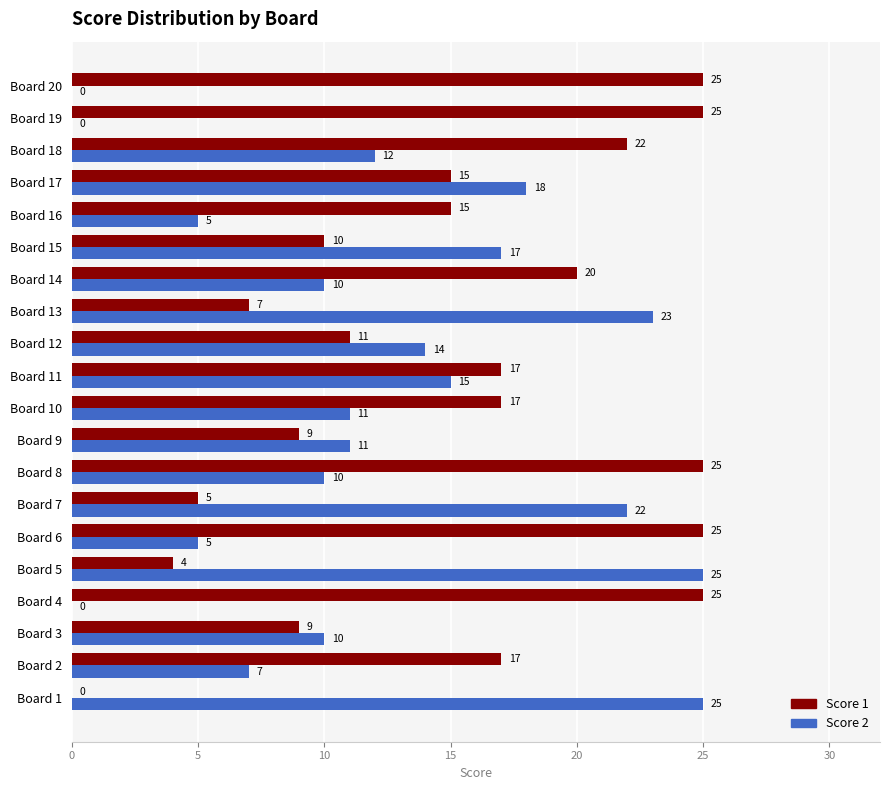

How many values in Score 2 are above zero?

17